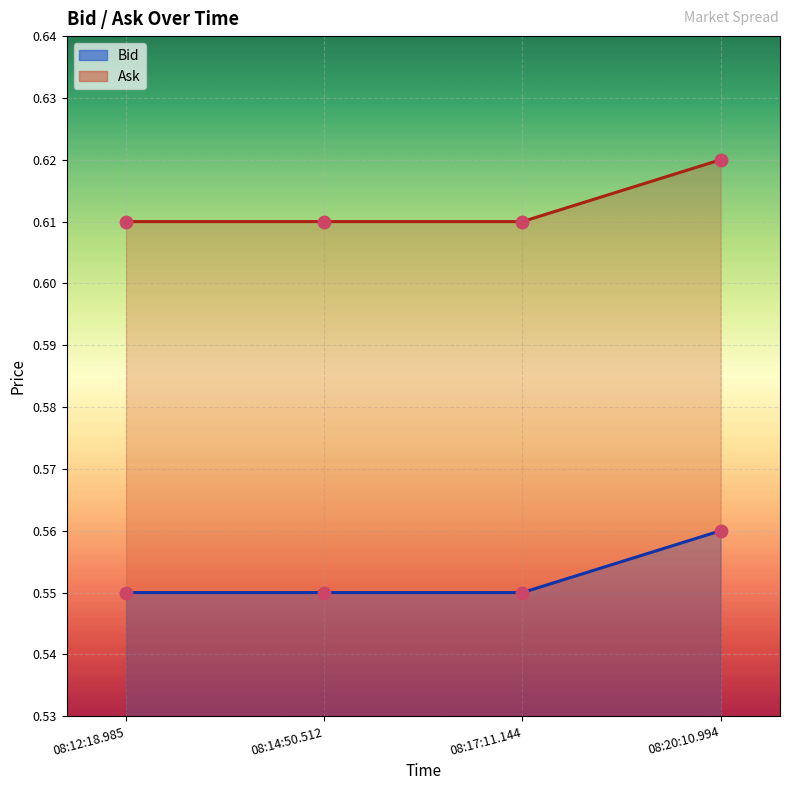

What are all the series names shown in the legend?

Bid, Ask